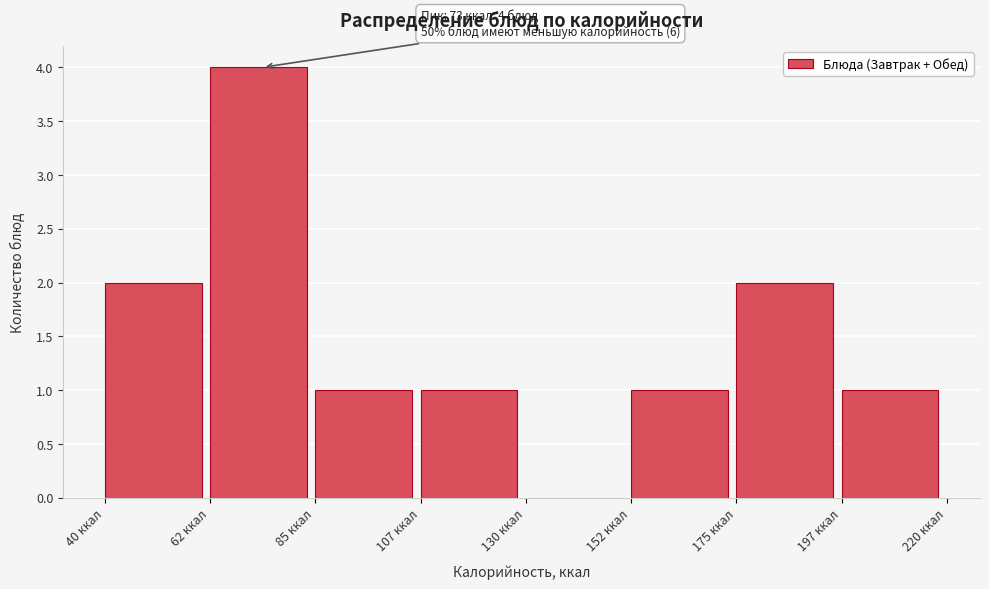

Which range on the x-axis has the tallest bar?

62.5 to 85.0